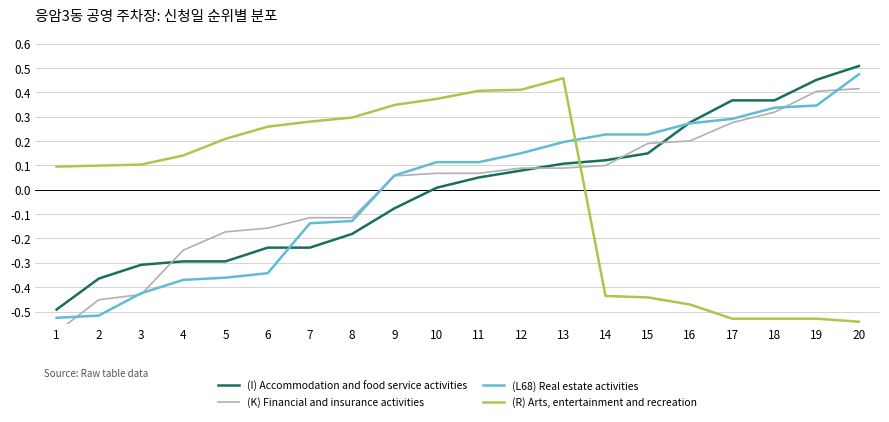

Which label corresponds to the largest value in the chart?

20